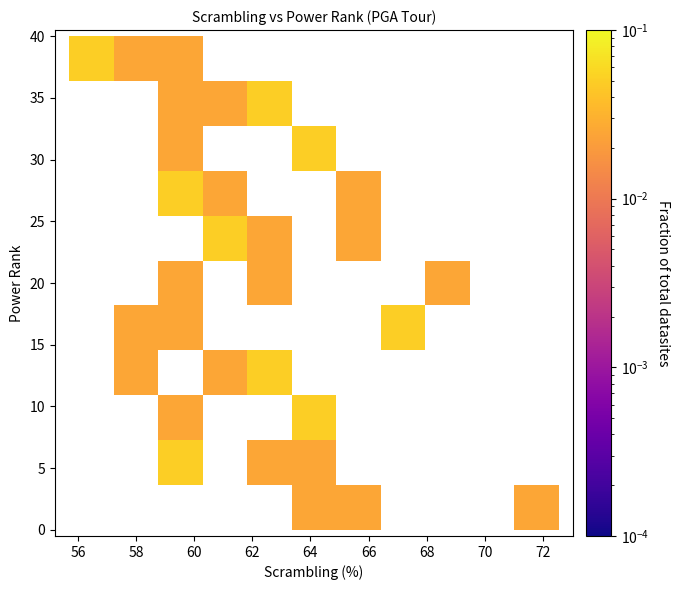

What is the range of Y values (max minus min)?

38